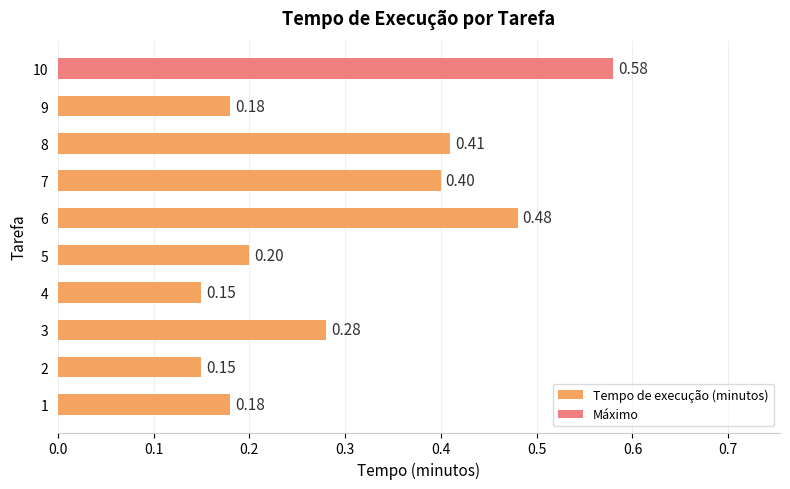

What is the difference between the maximum and second lowest values?

0.4